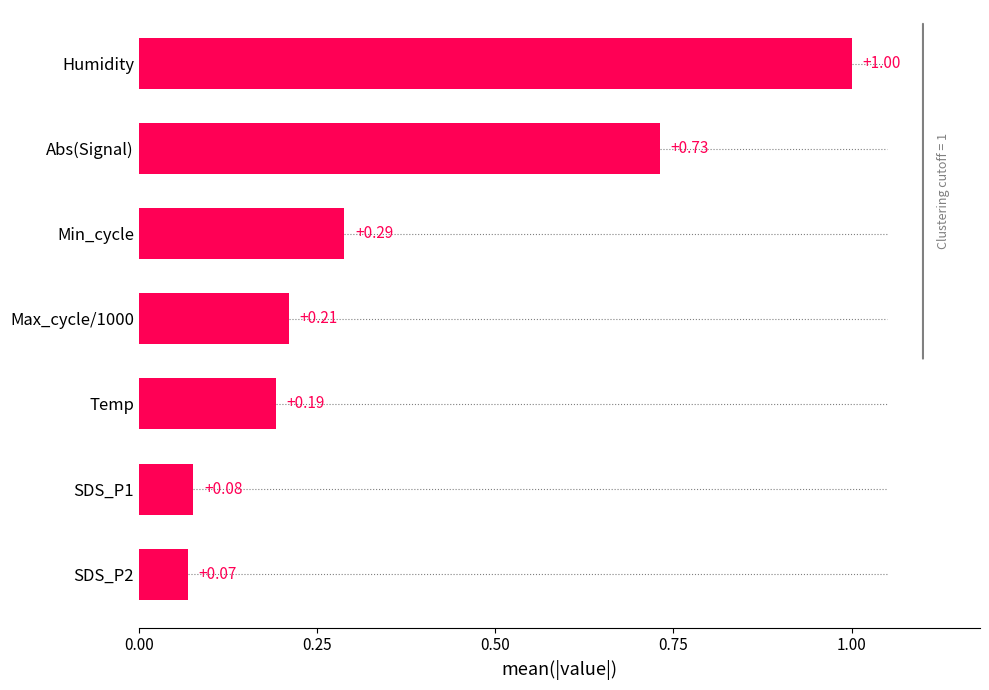

Rank the categories by value from lowest to highest.

SDS_P2, SDS_P1, Temp, Max_cycle/1000, Min_cycle, Abs(Signal), Humidity